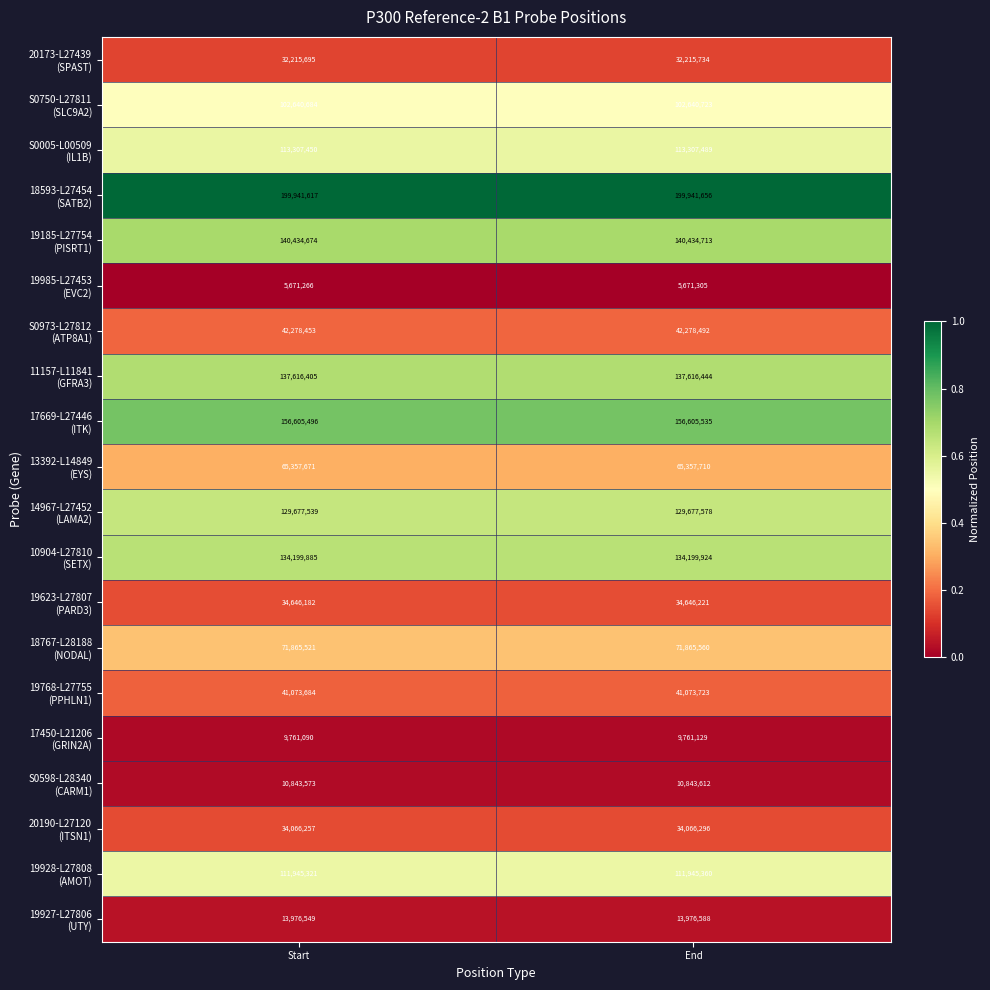

How many data points does each series have?

2